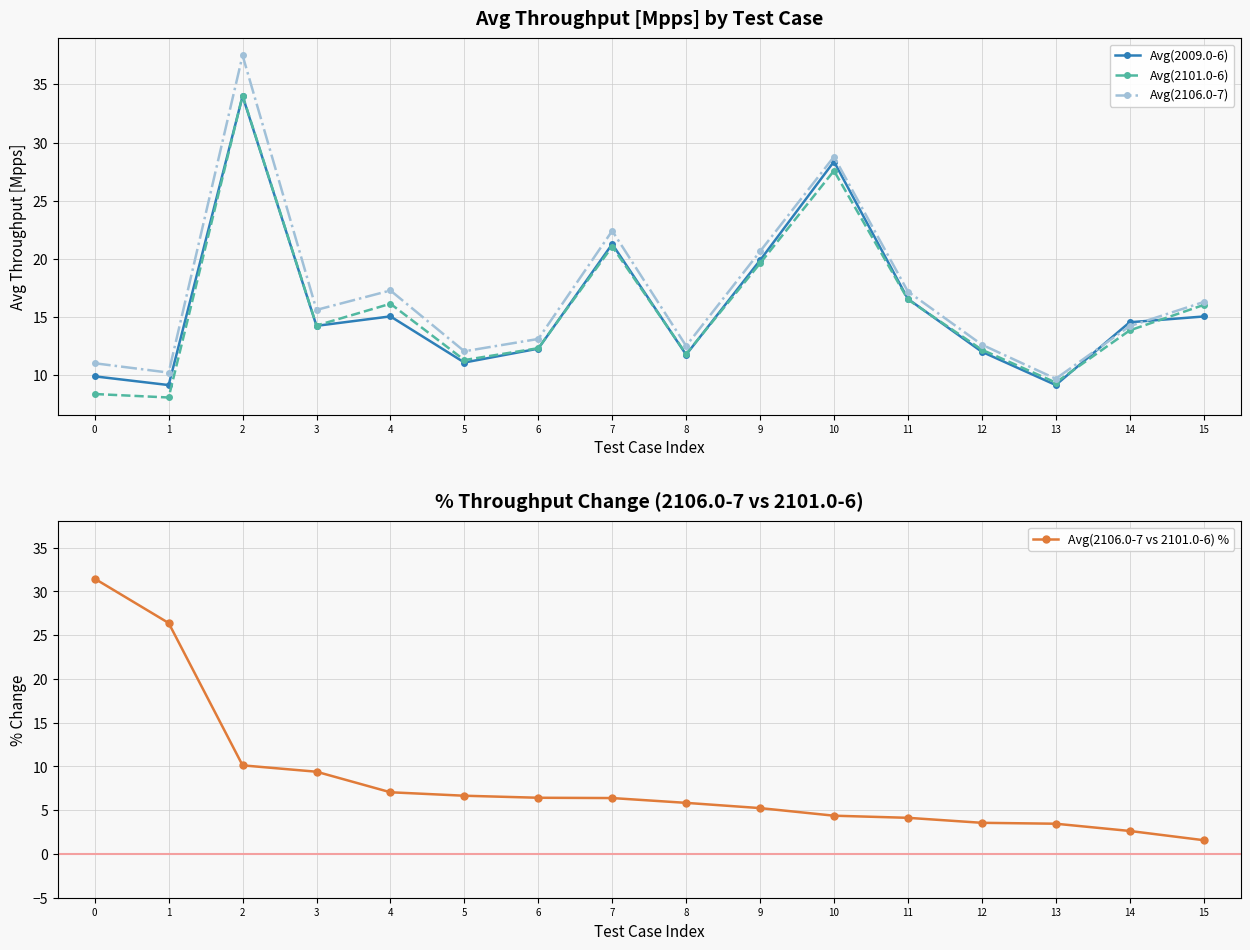

What are all the series names shown in the legend?

Avg(2009.0-6), Avg(2101.0-6), Avg(2106.0-7), Avg(2106.0-7 vs 2101.0-6) %